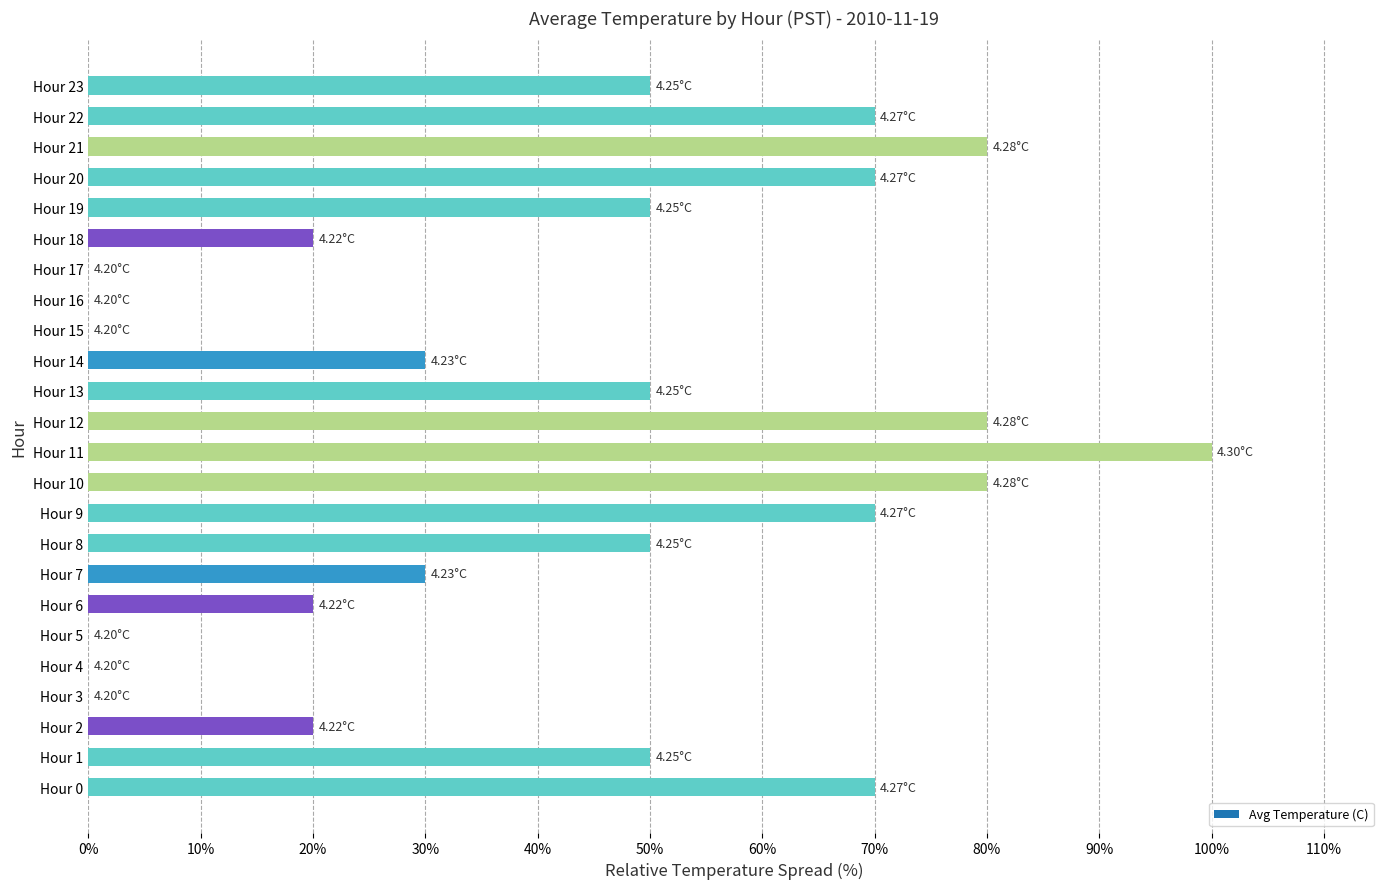

What is the change in value from Hour 7 to Hour 18?

-10.0